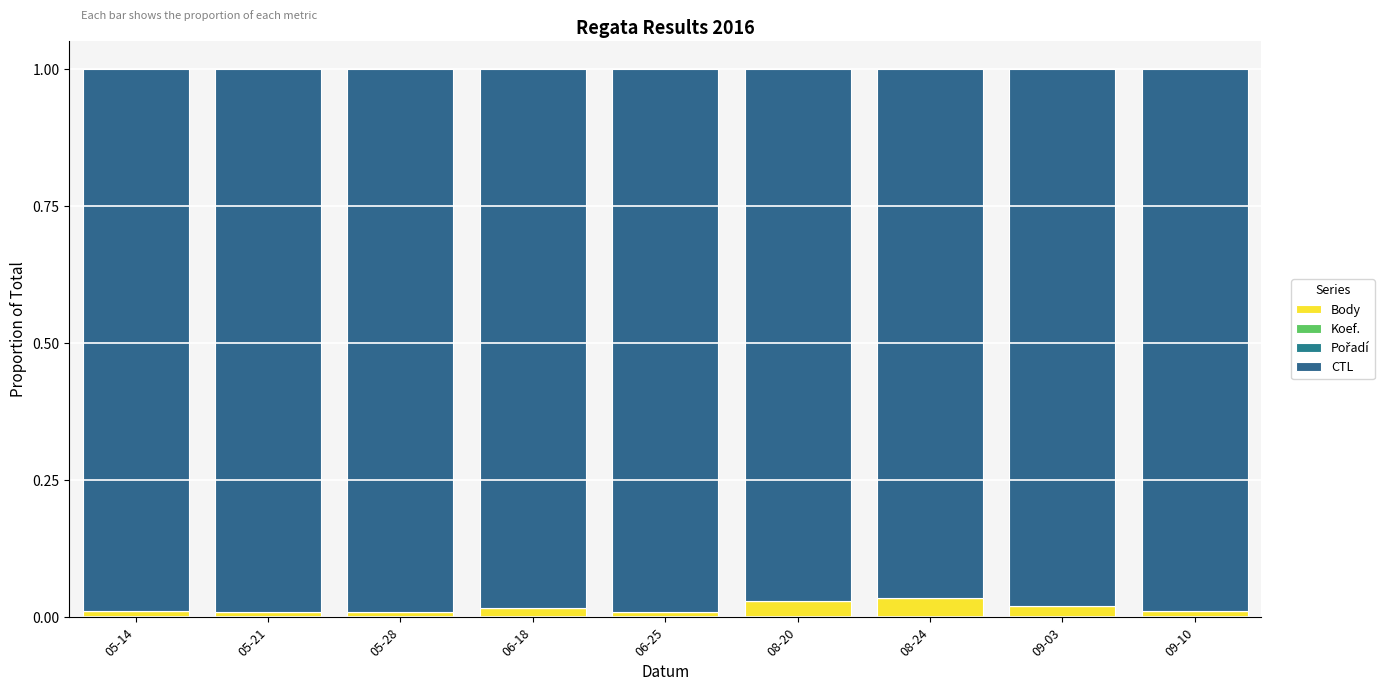

What is the average value of the CTL series?

1.0